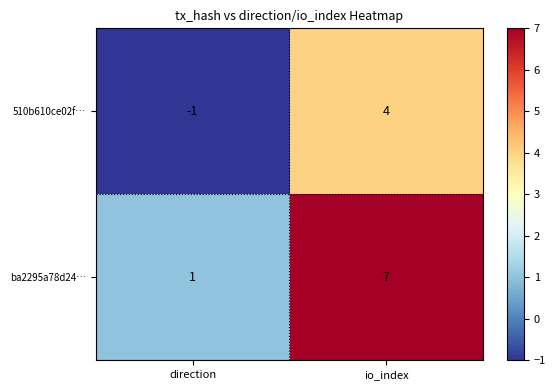

List the series in order of their overall mean, highest first.

ba2295a78d24…, 510b610ce02f…